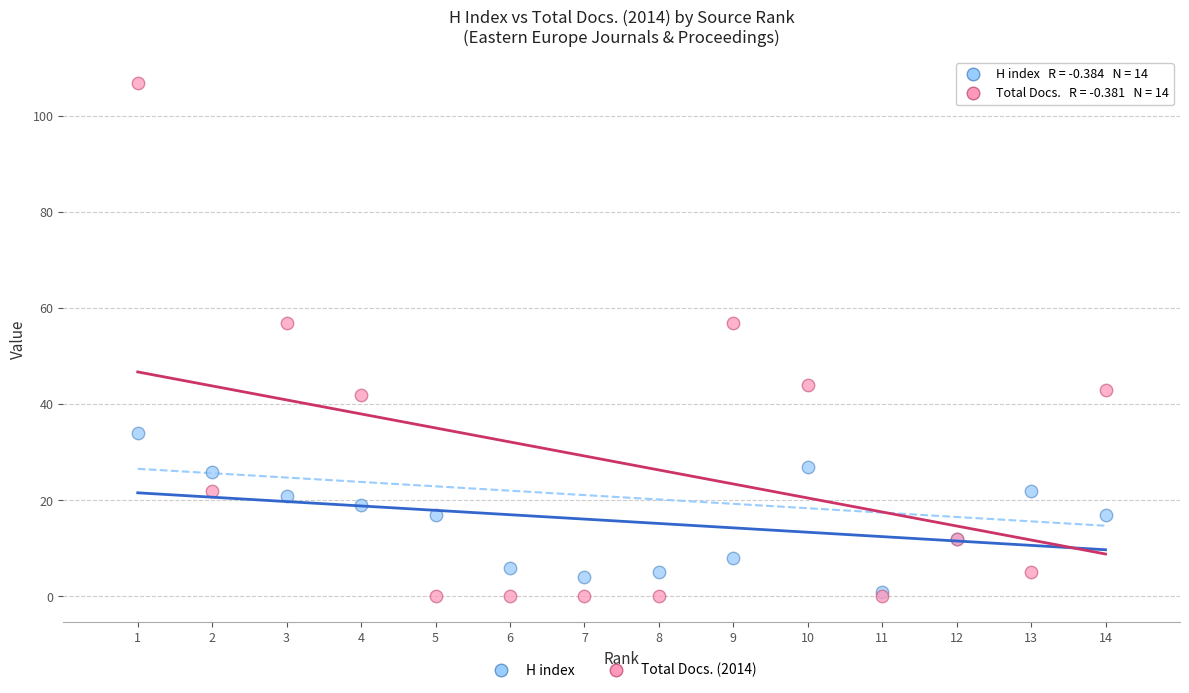

Which series reaches the maximum Y coordinate?

Total Docs. (2014)